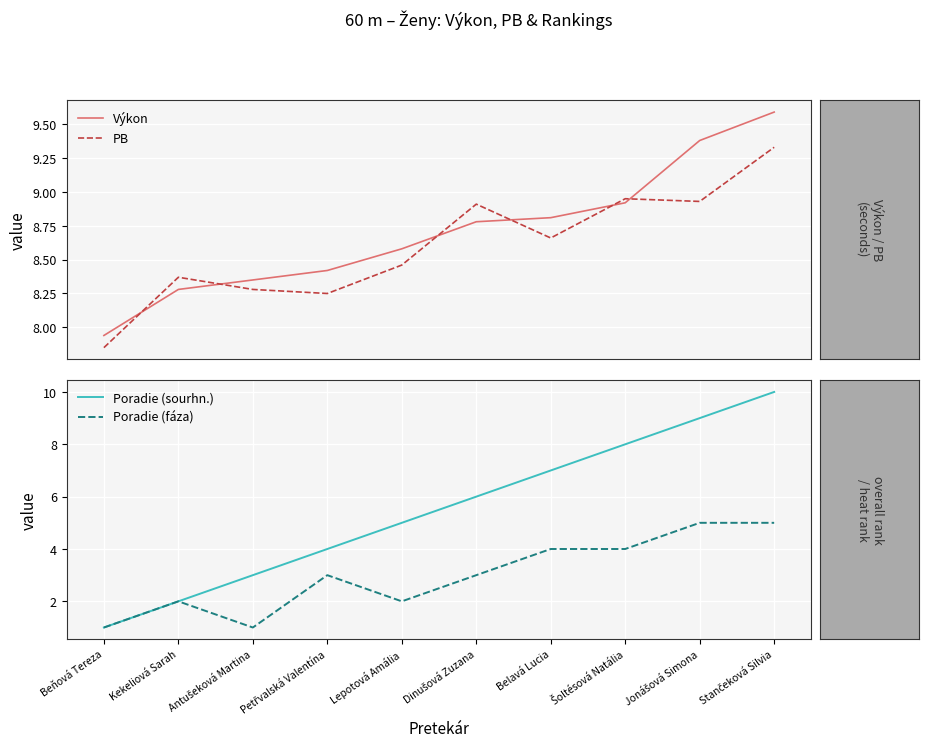

What is the value of the Poradie (fáza) point at the 4th from the left?

3.0